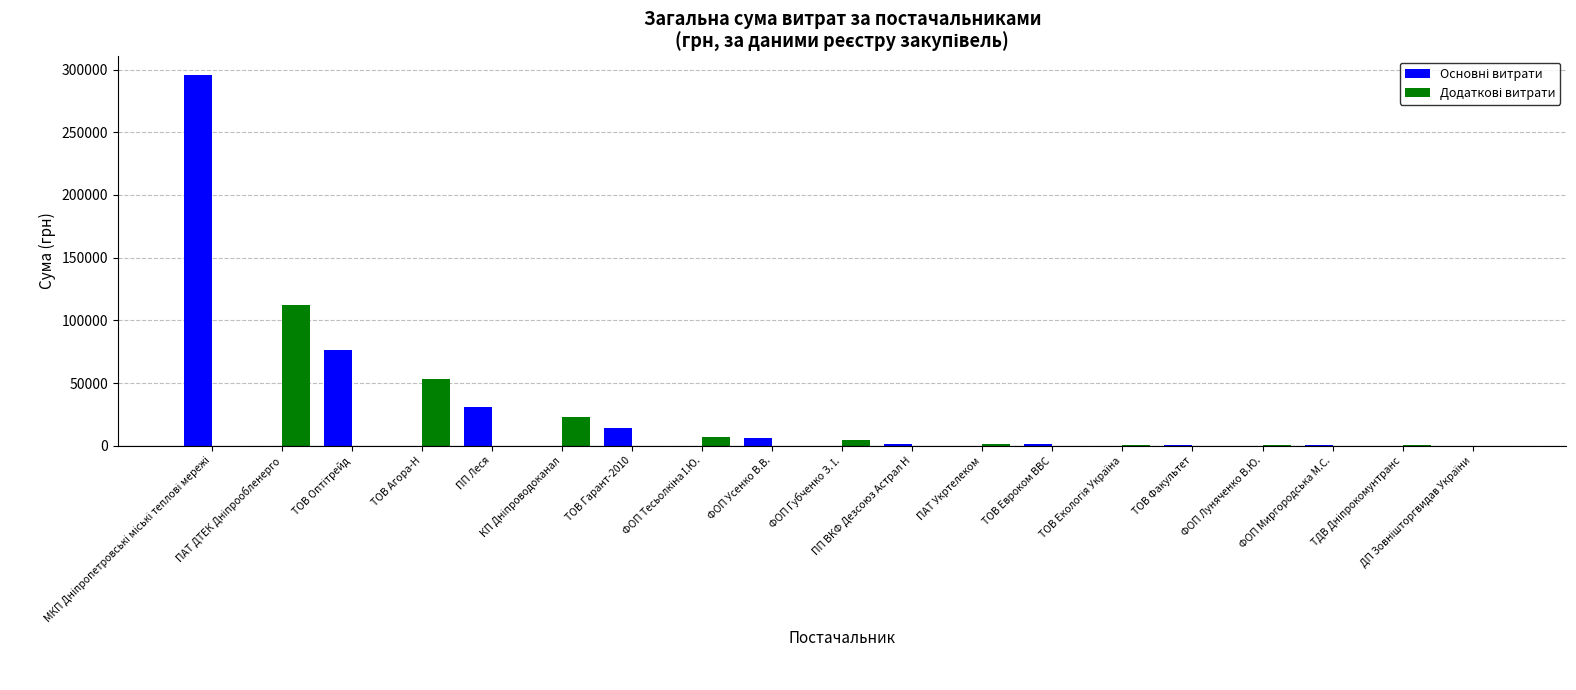

What is the maximum value shown in the chart?

295638.6